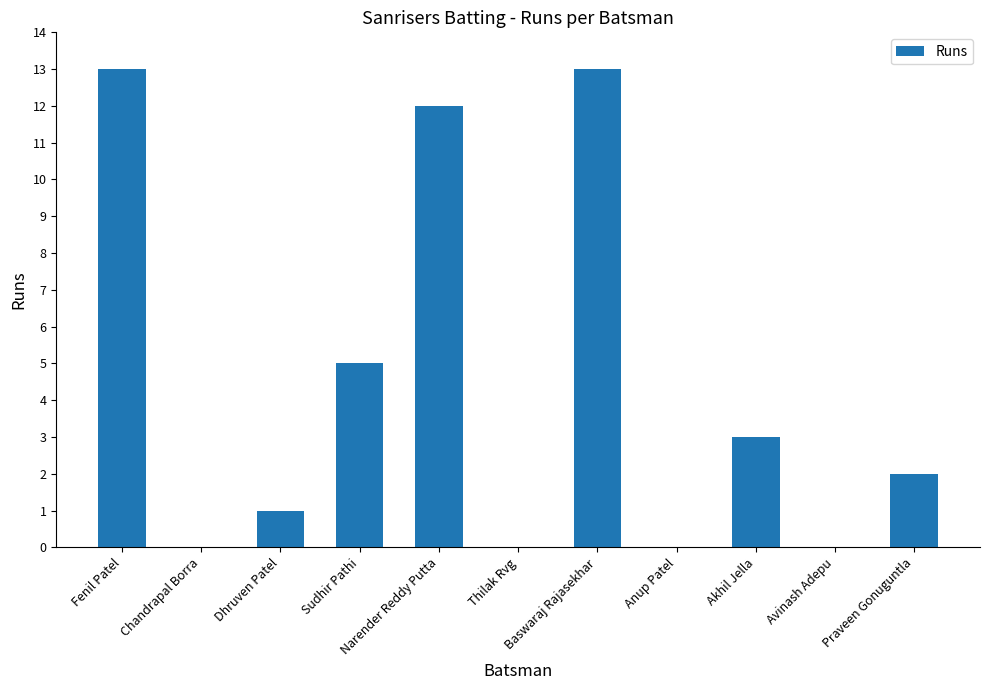

The chart shows a value of 0 at Chandrapal Borra. True or false?

True